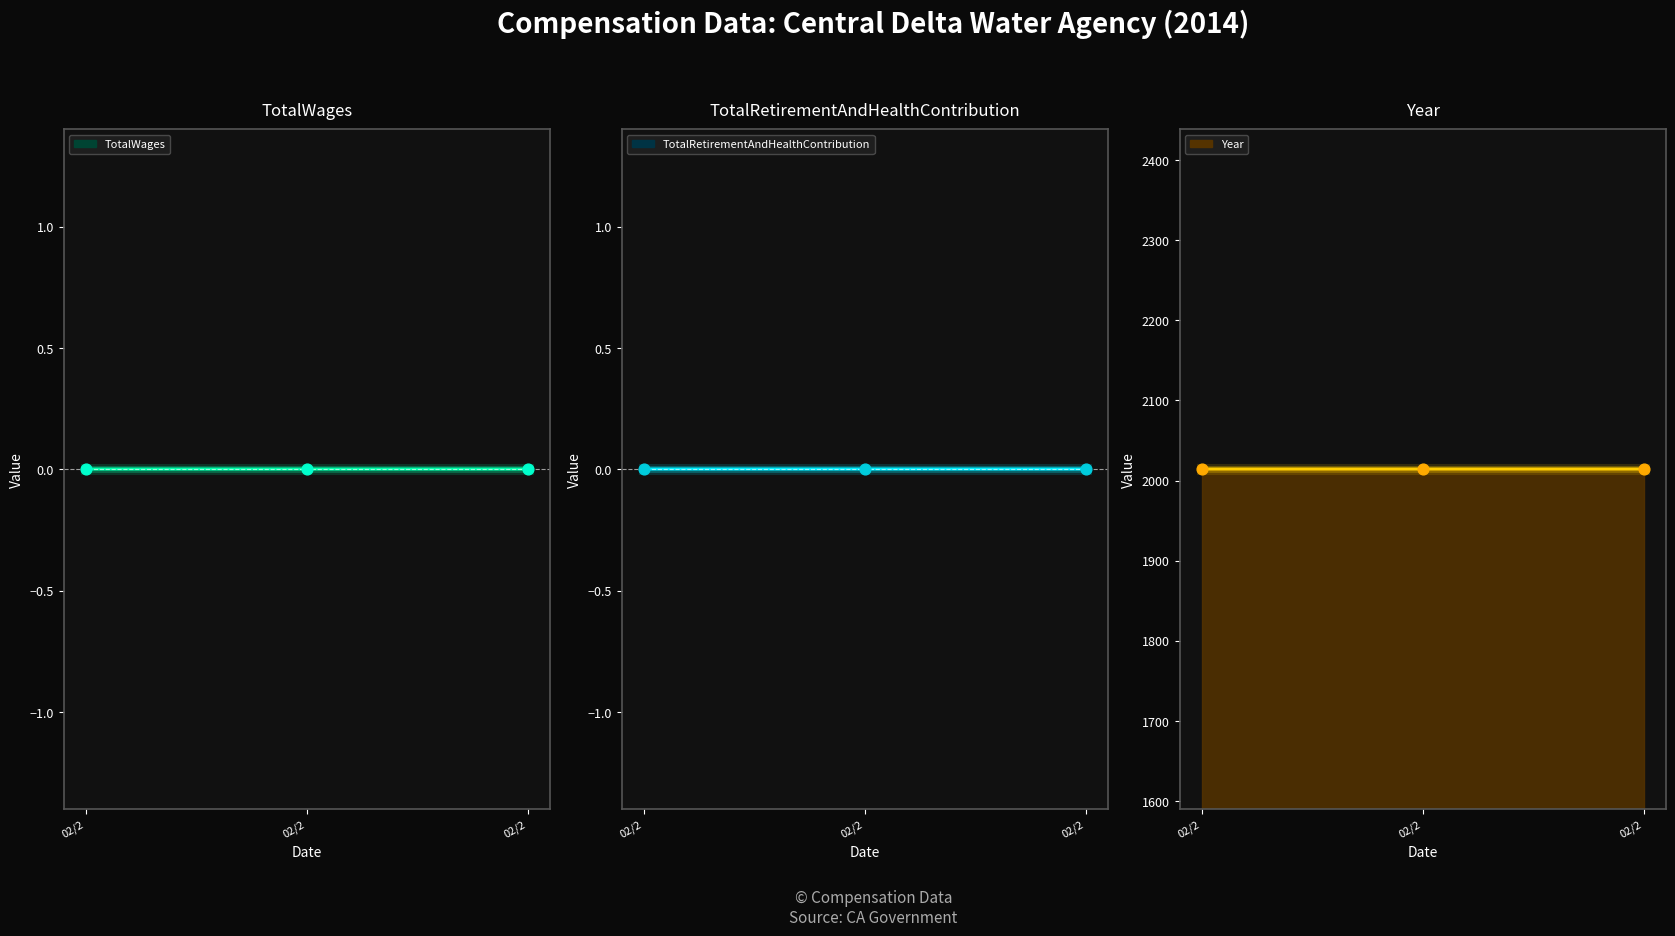

Which series has the widest spread of Y values?

TotalWages